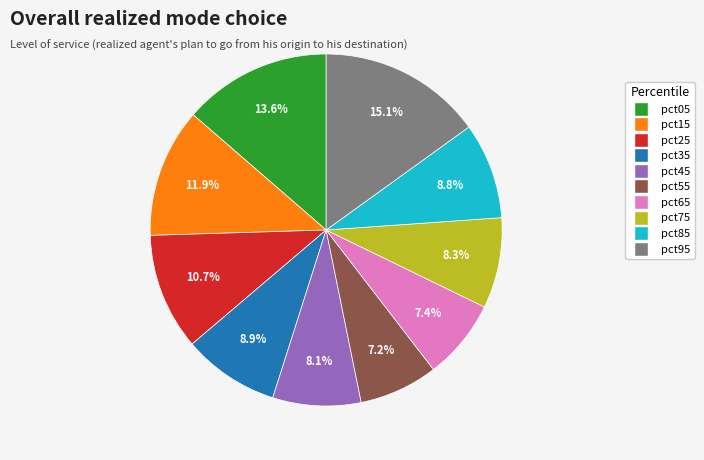

What percentage is the pct75 slice, to the nearest percent?

8%